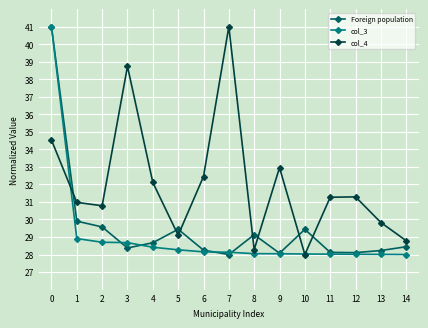

What is the total value across all series at 14?

85.2